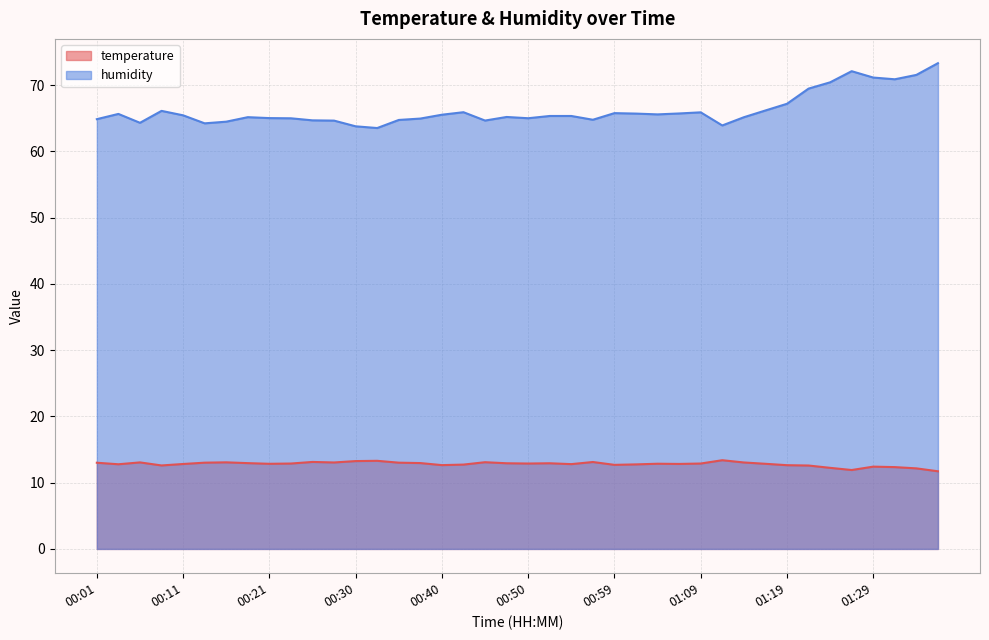

What are all the series names shown in the legend?

temperature, humidity